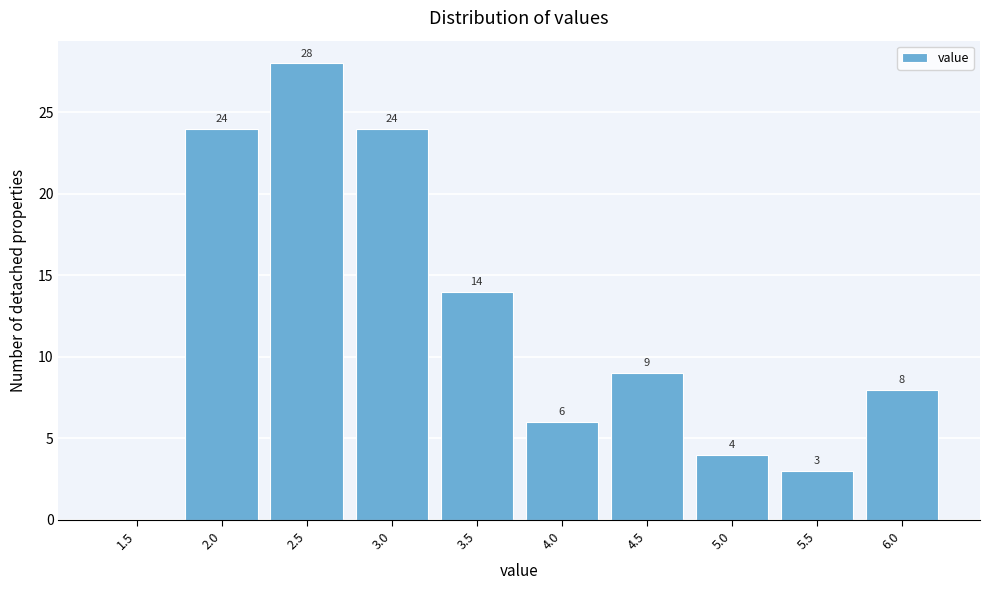

Reading left to right, transcribe all the data shown in this chart.

1.5=0	2.0=24	2.5=28	3.0=24	3.5=14	4.0=6	4.5=9	5.0=4	5.5=3	6.0=8